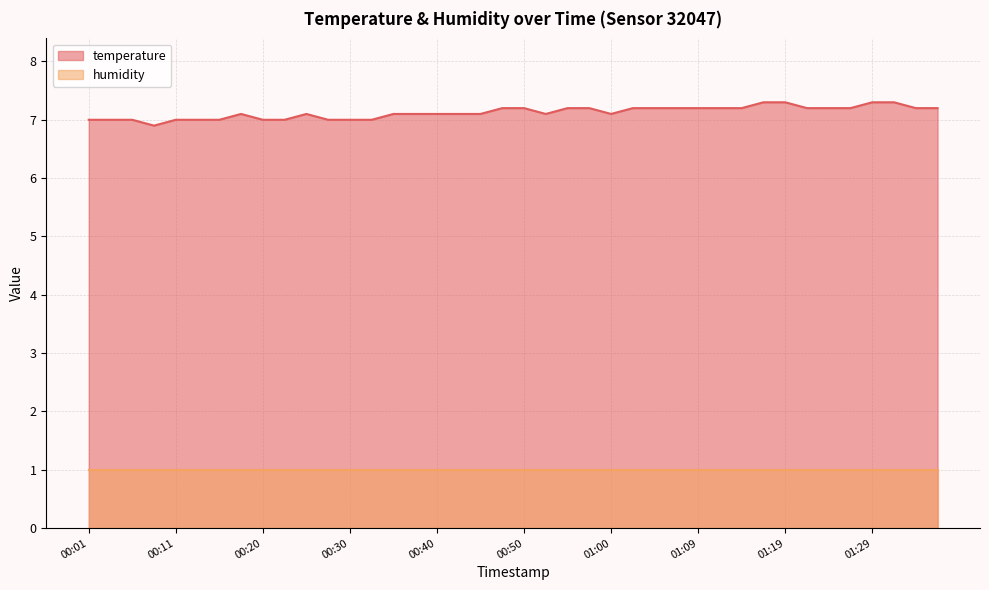

What is the greatest value displayed?

7.3